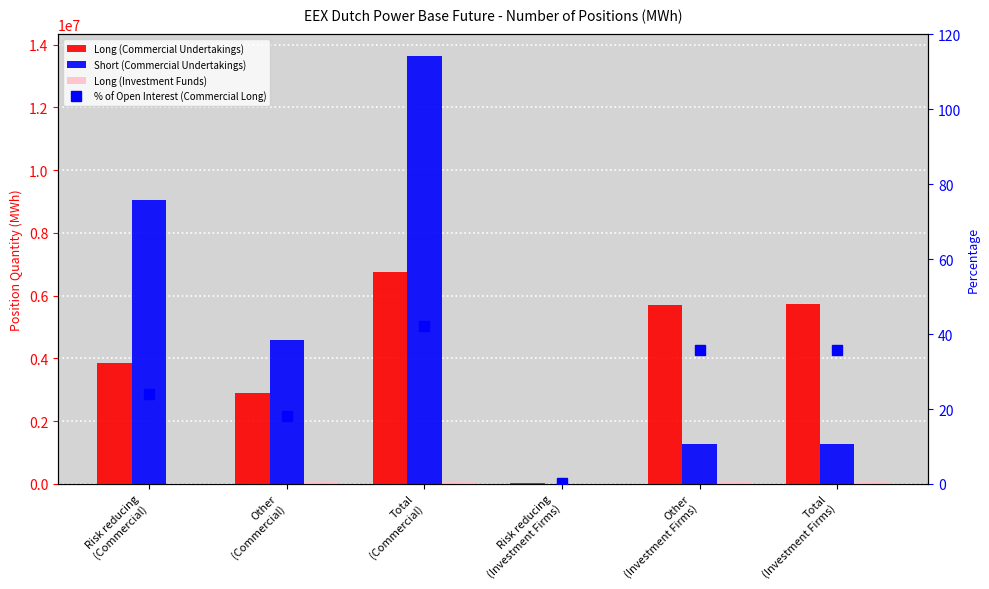

What are all the series names shown in the legend?

Long (Commercial Undertakings), Short (Commercial Undertakings), Long (Investment Funds), % of Open Interest (Commercial Long)